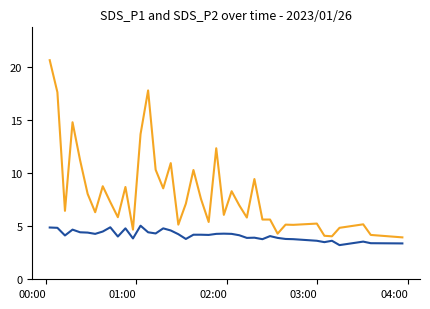

What is the minimum value shown in the chart?

3.2